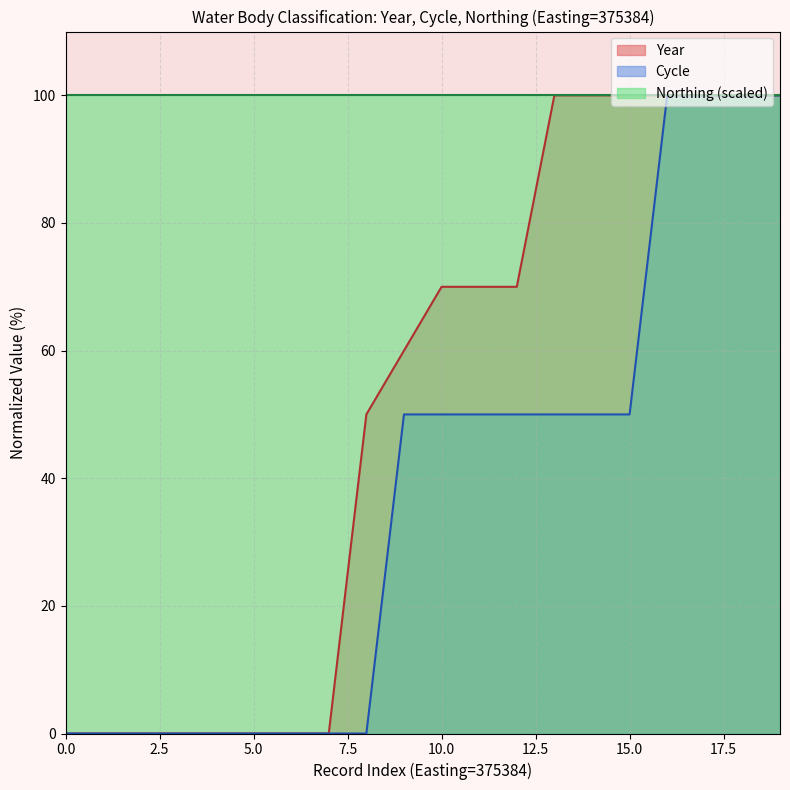

What are all the series names shown in the legend?

Year, Cycle, Northing (scaled)